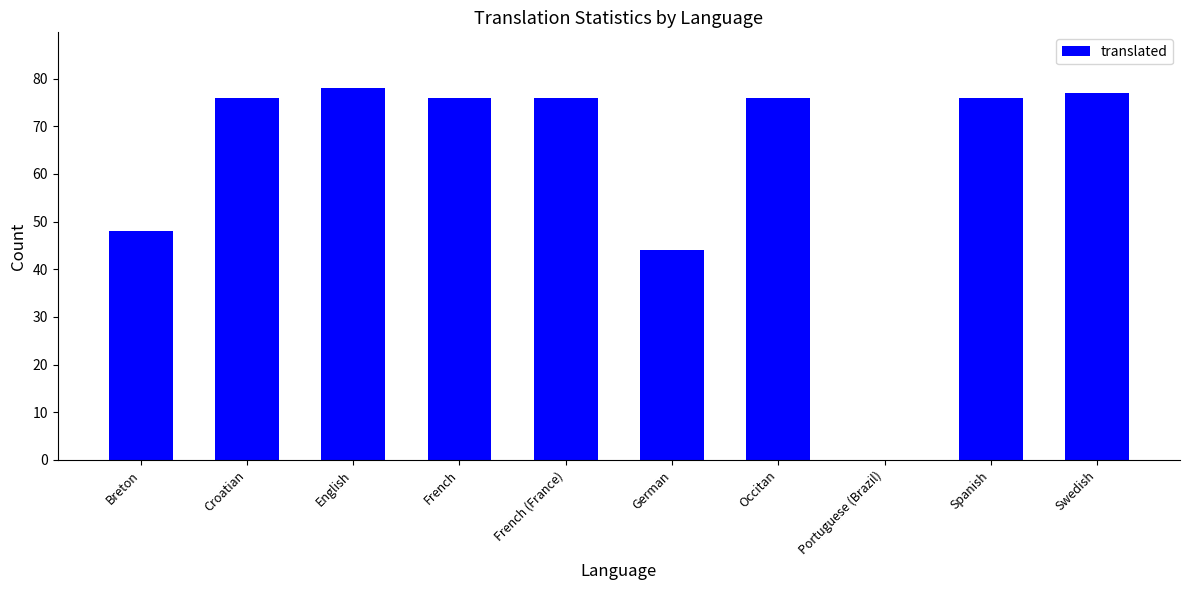

The chart shows a value of 76 at French. True or false?

True